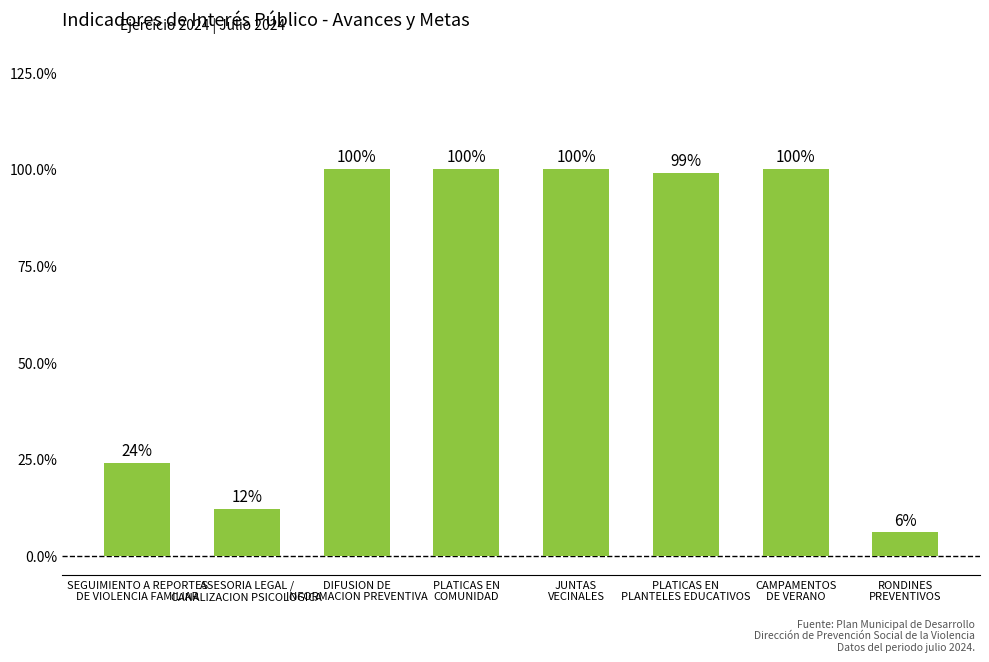

What is the difference between the maximum and minimum values?

0.9